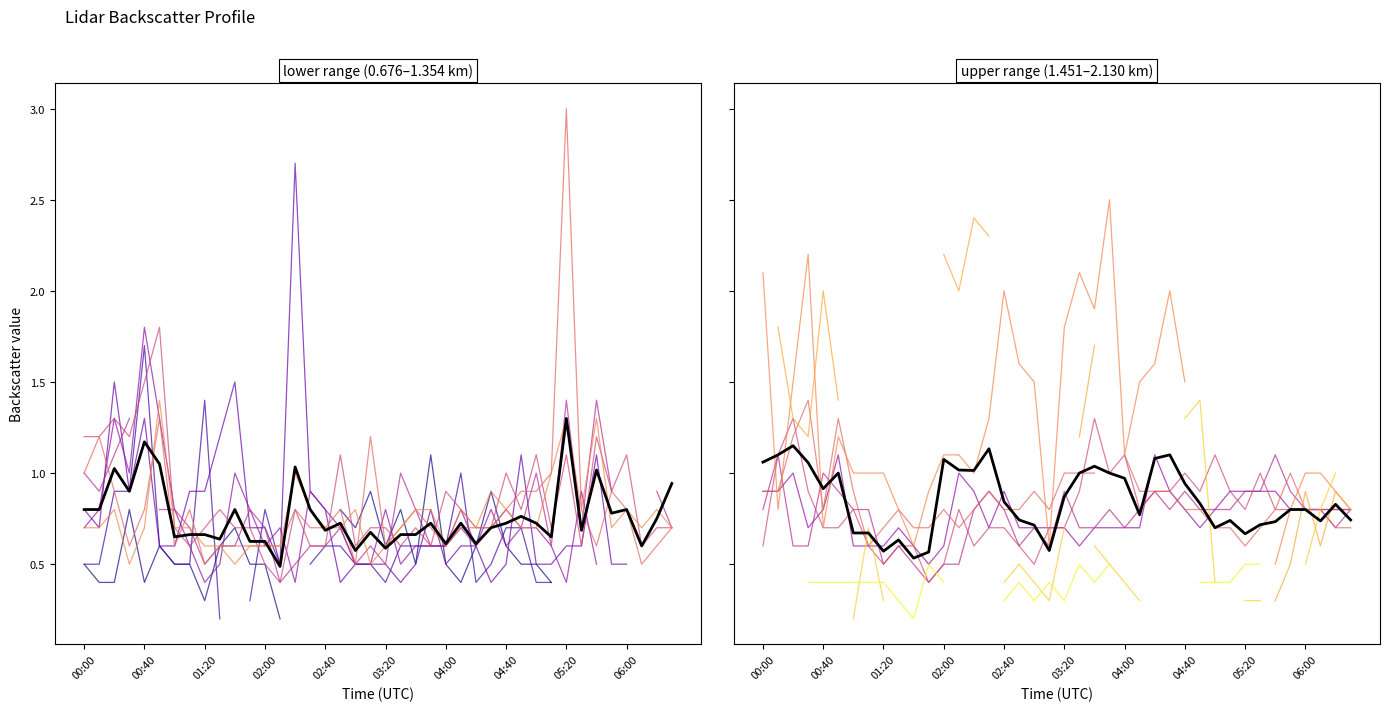

Is it true that the value at 03:20 is 1.6?

False